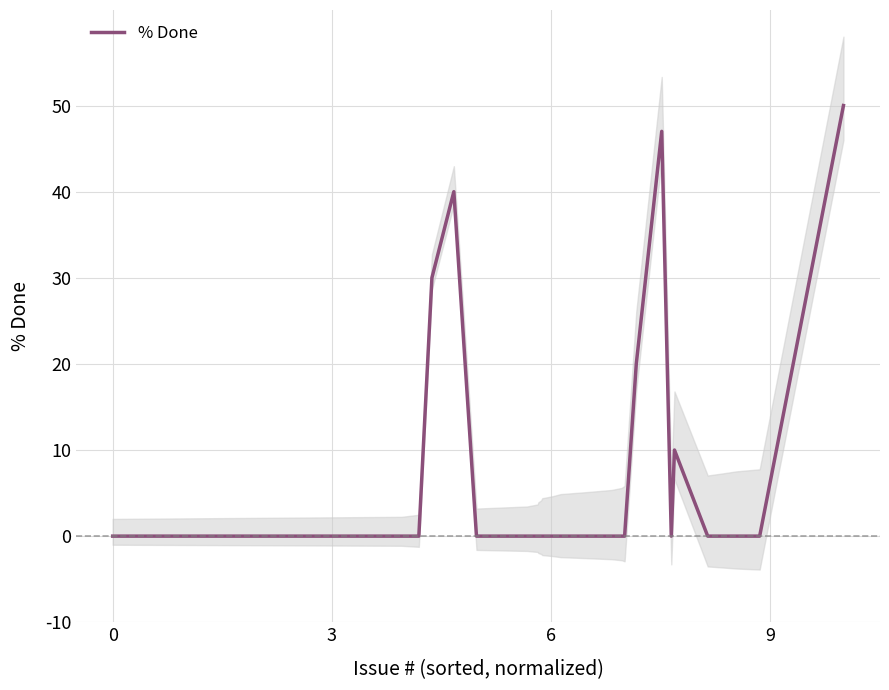

Where is the data nearest to the value 25?

9